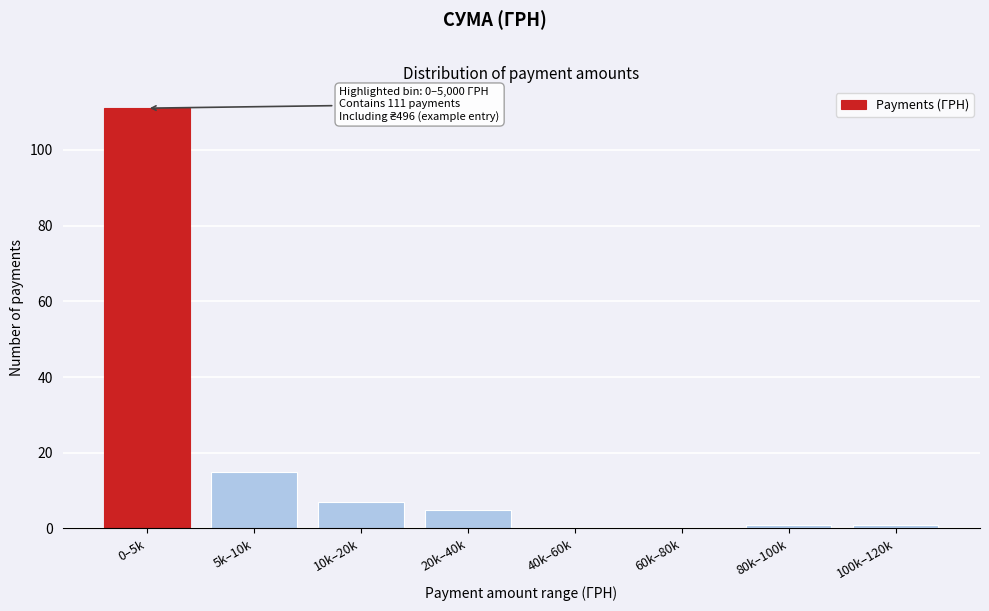

Reading right to left, extract all data points from this chart.

100k–120k=1	80k–100k=1	60k–80k=0	40k–60k=0	20k–40k=5	10k–20k=7	5k–10k=15	0–5k=111